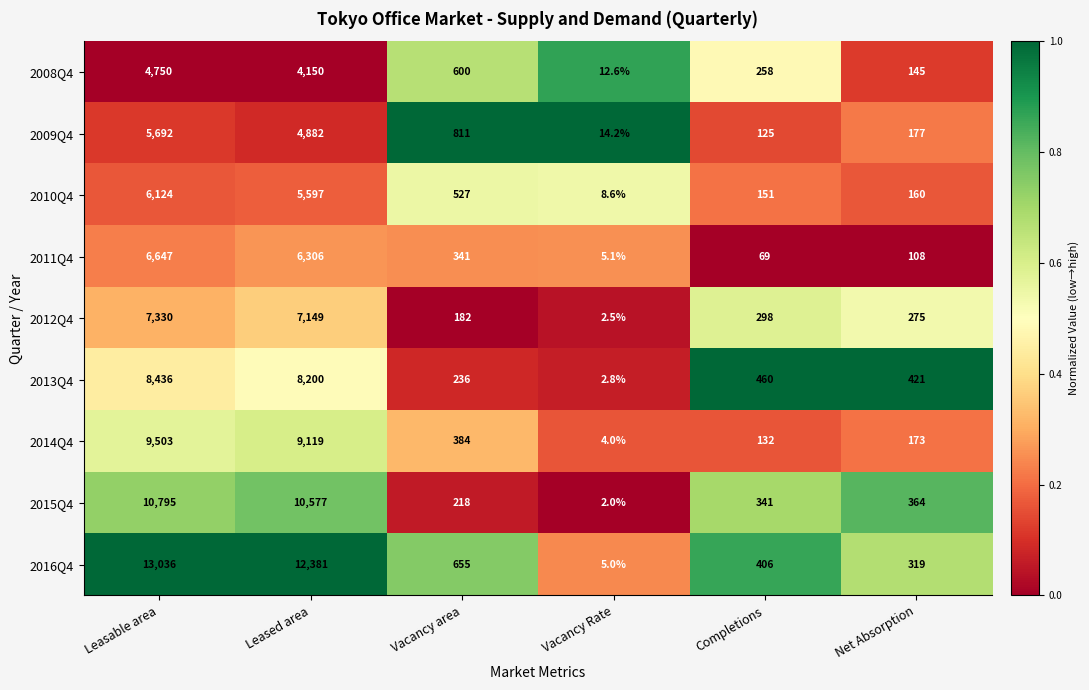

What is the approximate value of 2016Q4 at Vacancy area?

655.0